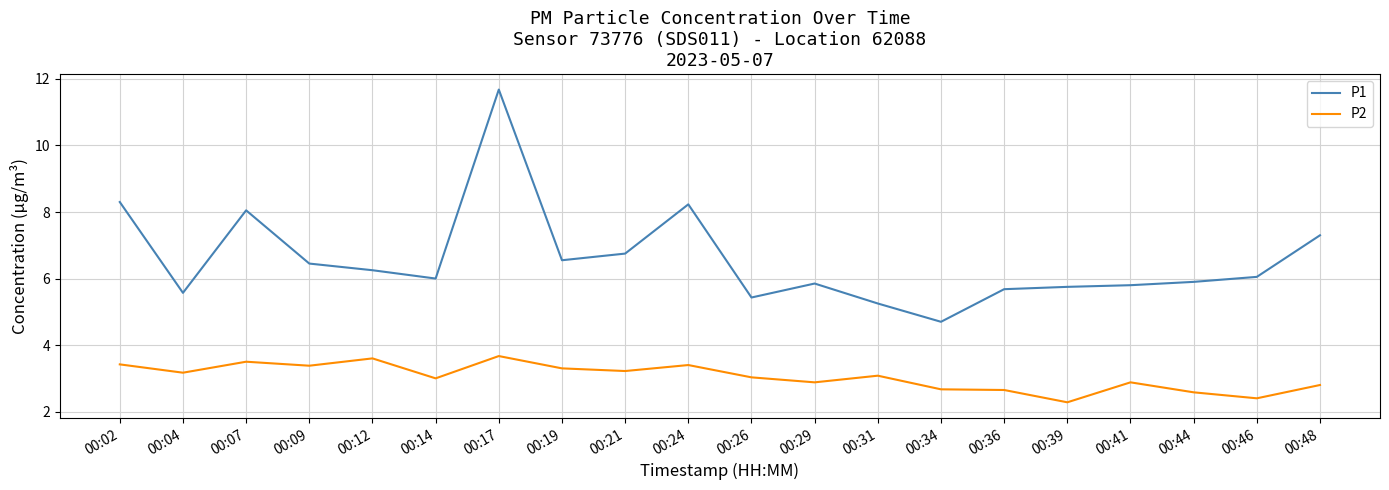

What is the smallest value displayed?

2.3